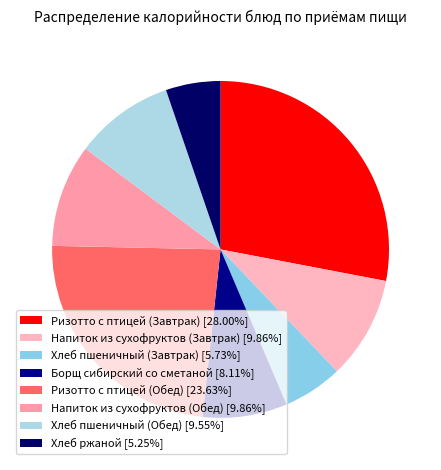

To the nearest percent, what is the combined percentage of Напиток из сухофруктов (Завтрак) and Хлеб ржаной?

15%